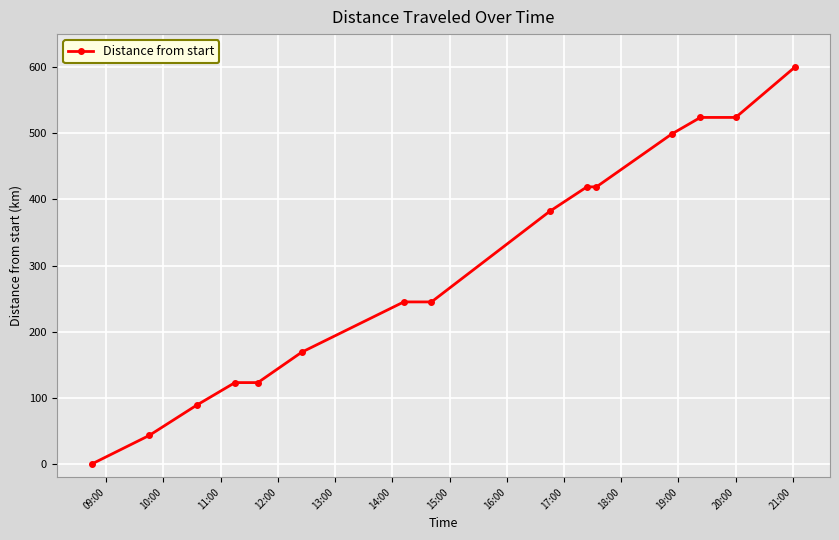

Count the number of categories in the chart.

15